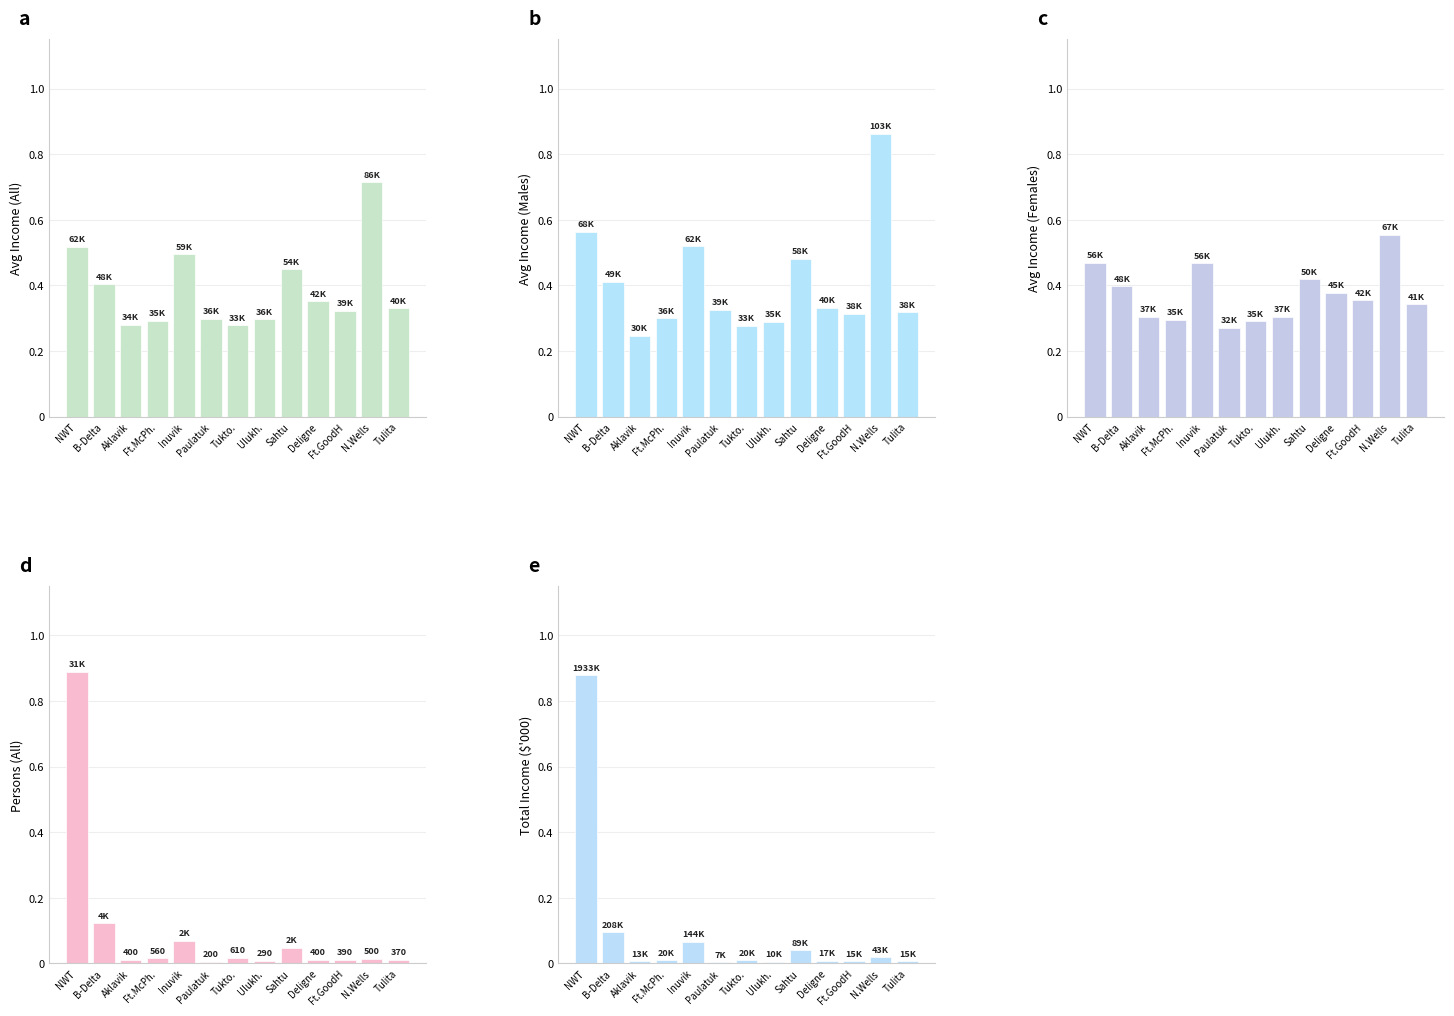

At which category does the chart reach its minimum across all series?

Paulatuk